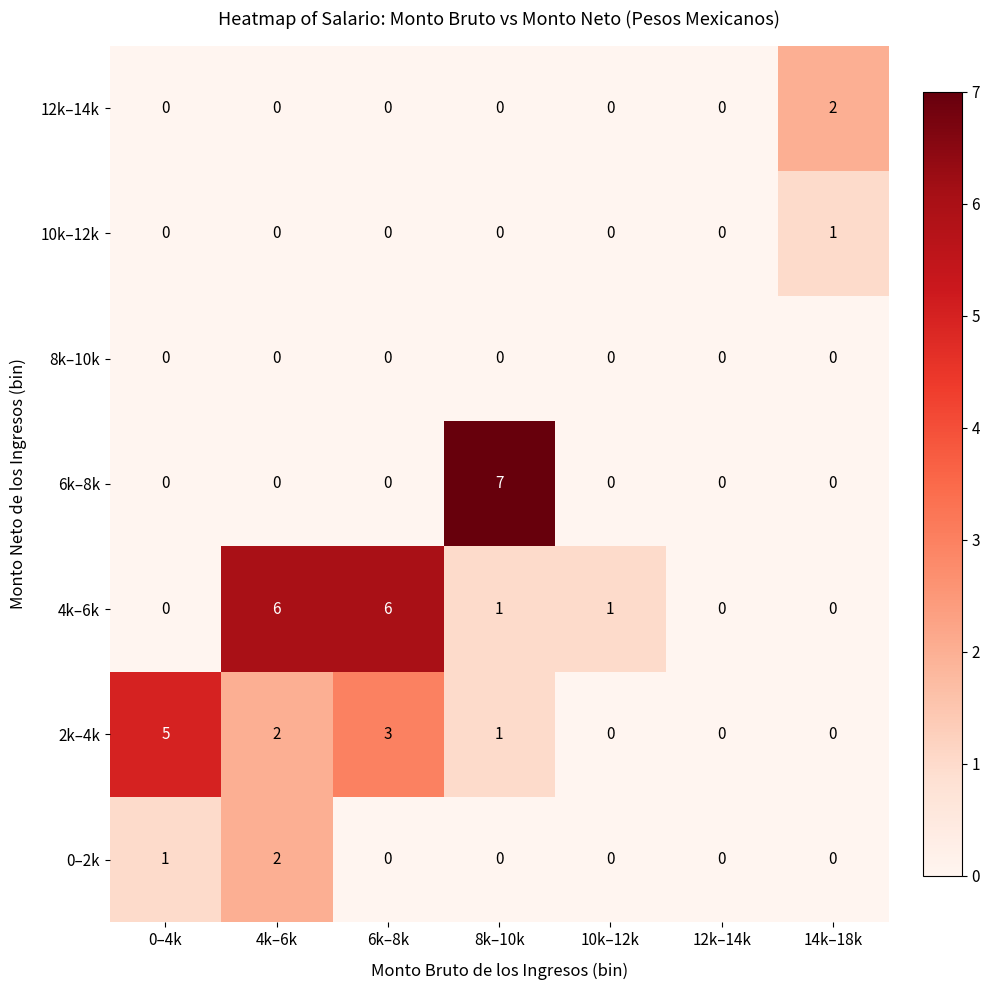

How many data points does each series have?

7